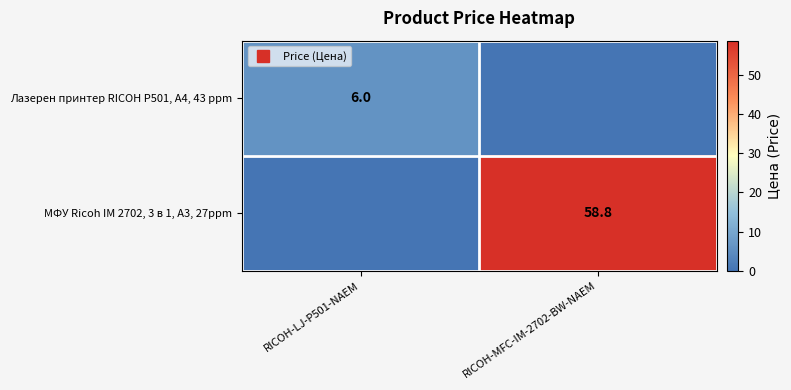

Which category has the highest value in the Лазерен принтер RICOH P501, A4, 43 ppm series?

RICOH-LJ-P501-NAEM